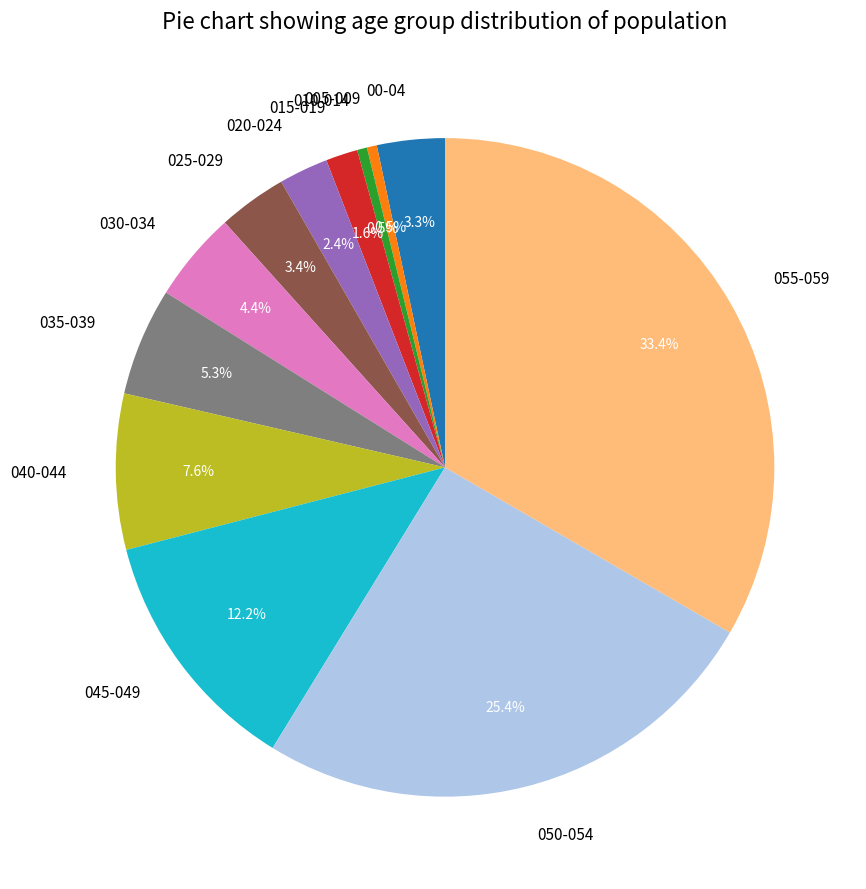

Is there a majority slice in this chart?

No